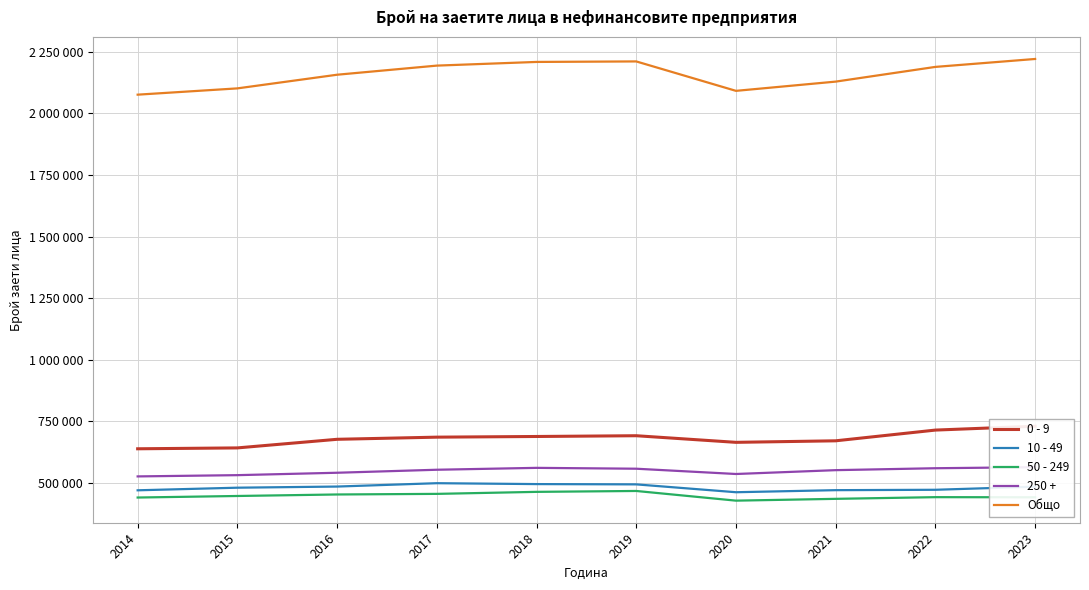

What are all the series names shown in the legend?

0 - 9, 10 - 49, 50 - 249, 250 +, Общо